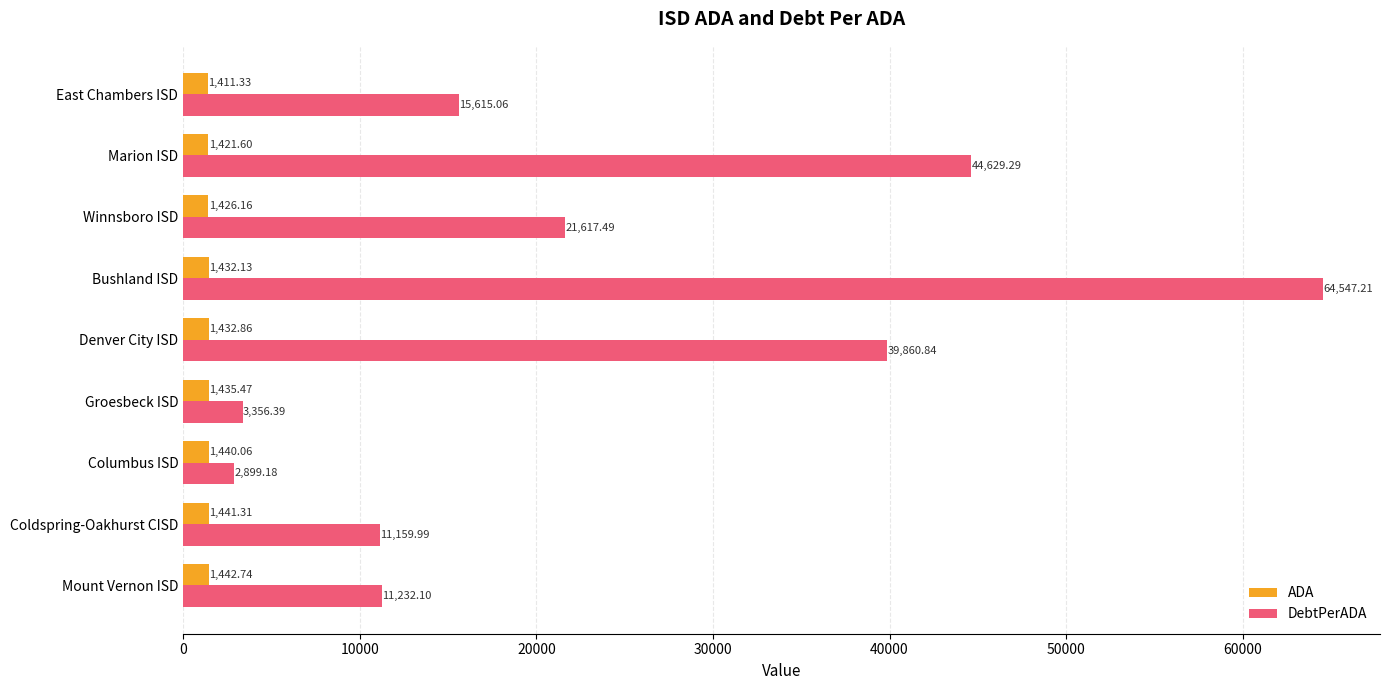

Where is DebtPerADA nearest to the value 33723?

Denver City ISD